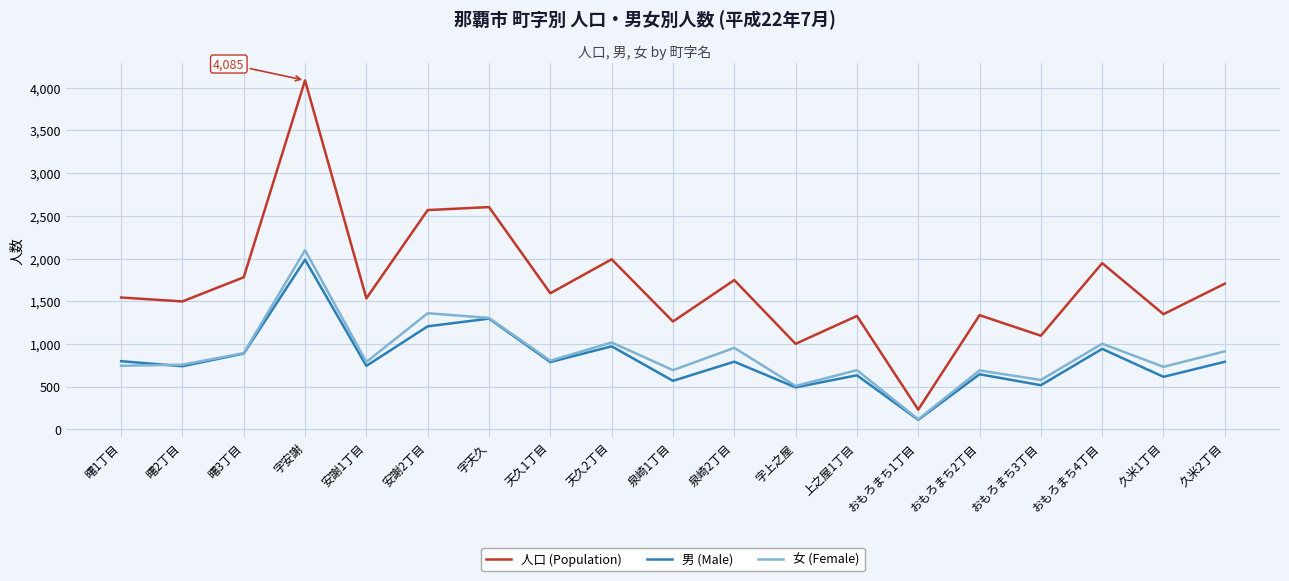

True or false: 人口 (Population) and 女 (Female) intersect in this chart.

False